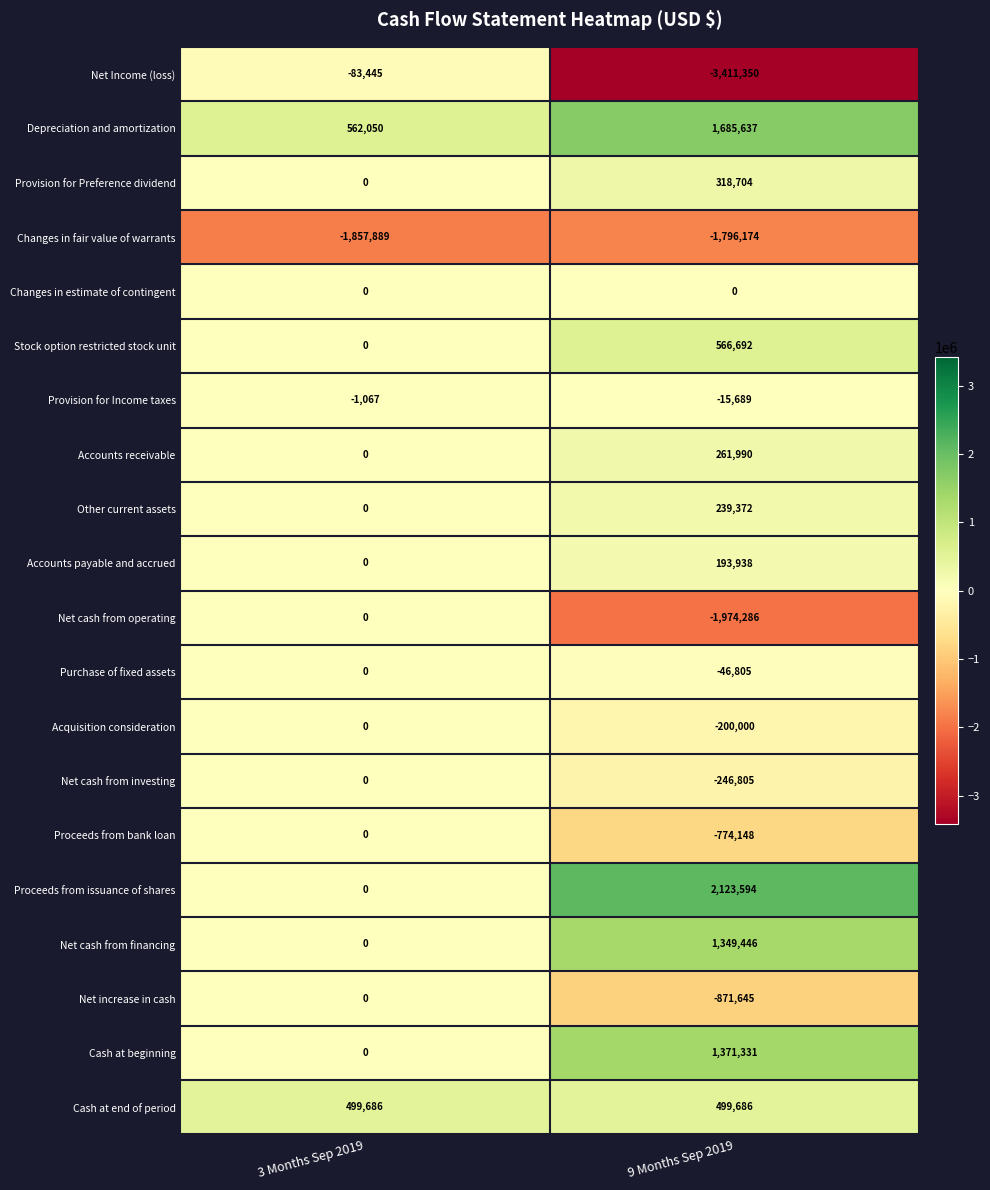

Count the number of data series in this chart.

20